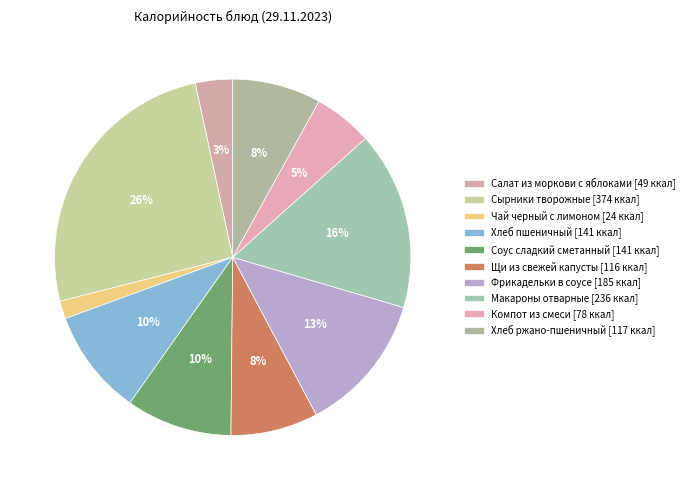

To the nearest percent, what is the average slice percentage?

10%